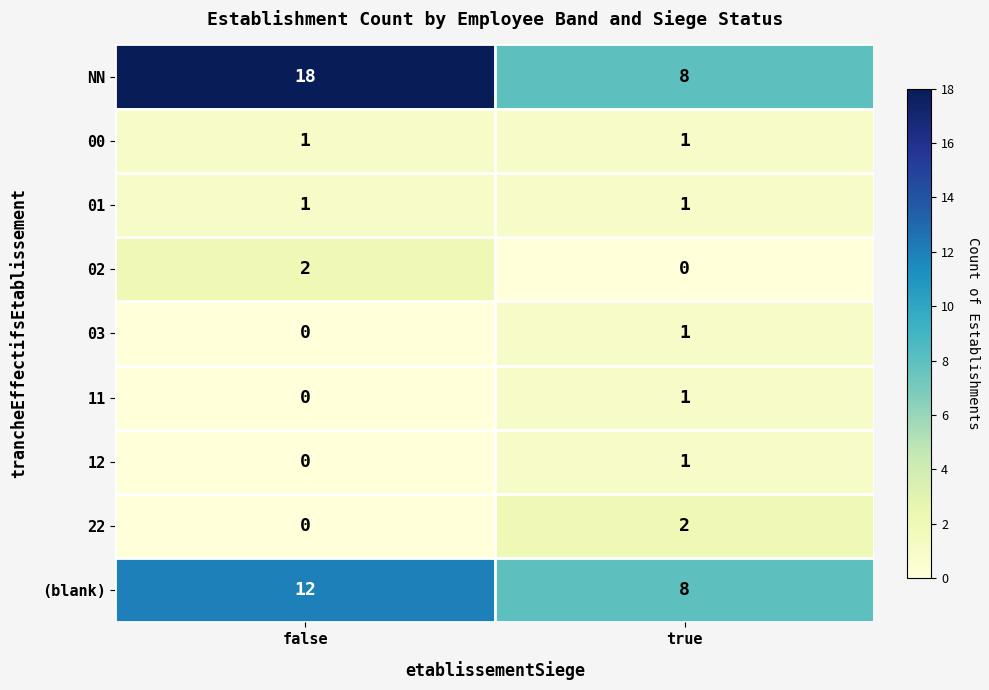

Which series changed the most between false and true?

NN